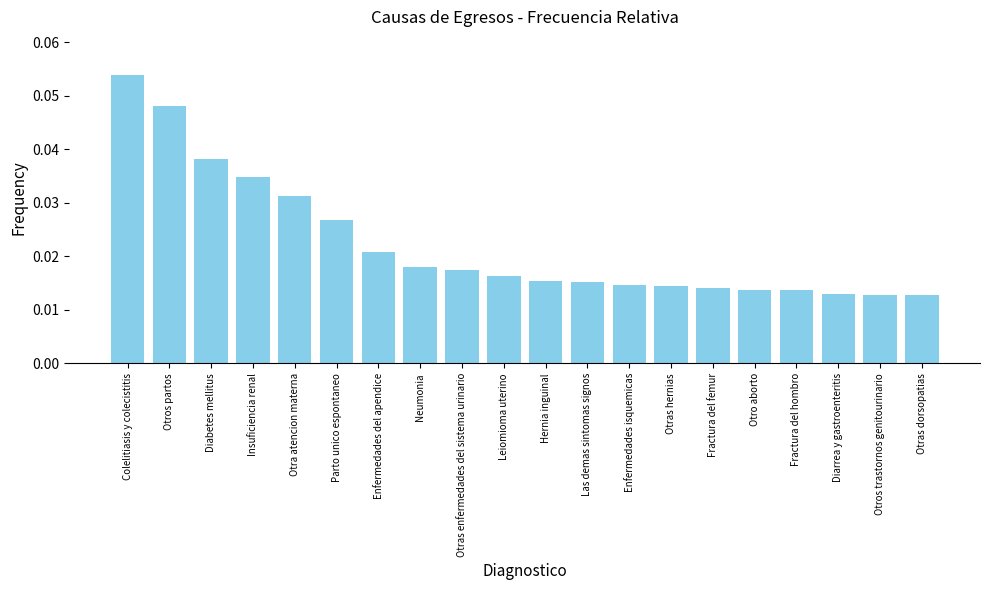

What is the label of the 10th bar from the left?

Leiomioma uterino